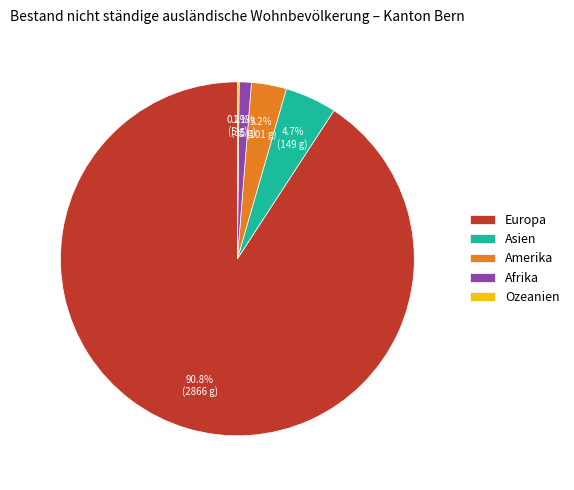

Do Europa and Afrika together represent more than half of the pie?

Yes